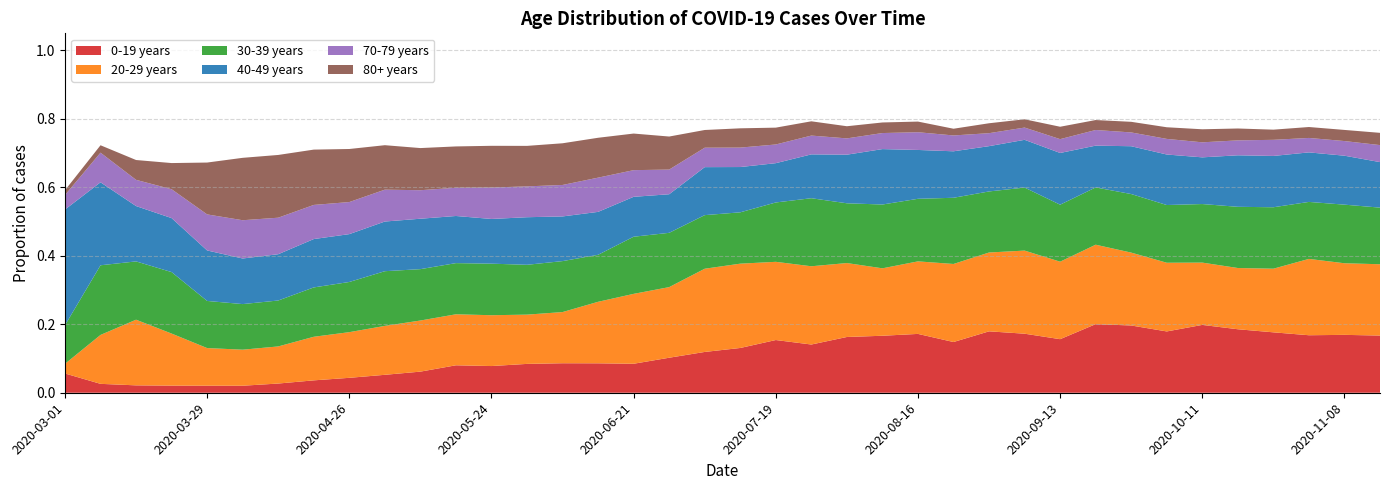

Reading left to right, what are all the values shown in this chart?

0-19 years: 2020-03-01=0.1	2020-03-08=0.0	2020-03-15=0.0	2020-03-22=0.0	2020-03-29=0.0	2020-04-05=0.0	2020-04-12=0.0	2020-04-19=0.0	2020-04-26=0.0	2020-05-03=0.1	2020-05-10=0.1	2020-05-17=0.1	2020-05-24=0.1	2020-05-31=0.1	2020-06-07=0.1	2020-06-14=0.1	2020-06-21=0.1	2020-06-28=0.1	2020-07-05=0.1	2020-07-12=0.1	2020-07-19=0.2	2020-07-26=0.1	2020-08-02=0.2	2020-08-09=0.2	2020-08-16=0.2	2020-08-23=0.1	2020-08-30=0.2	2020-09-06=0.2	2020-09-13=0.2	2020-09-20=0.2	2020-09-27=0.2	2020-10-04=0.2	2020-10-11=0.2	2020-10-18=0.2	2020-10-25=0.2	2020-11-01=0.2	2020-11-08=0.2	2020-11-15=0.2
20-29 years: 2020-03-01=0.0	2020-03-08=0.1	2020-03-15=0.2	2020-03-22=0.2	2020-03-29=0.1	2020-04-05=0.1	2020-04-12=0.1	2020-04-19=0.1	2020-04-26=0.1	2020-05-03=0.1	2020-05-10=0.1	2020-05-17=0.1	2020-05-24=0.1	2020-05-31=0.1	2020-06-07=0.1	2020-06-14=0.2	2020-06-21=0.2	2020-06-28=0.2	2020-07-05=0.2	2020-07-12=0.2	2020-07-19=0.2	2020-07-26=0.2	2020-08-02=0.2	2020-08-09=0.2	2020-08-16=0.2	2020-08-23=0.2	2020-08-30=0.2	2020-09-06=0.2	2020-09-13=0.2	2020-09-20=0.2	2020-09-27=0.2	2020-10-04=0.2	2020-10-11=0.2	2020-10-18=0.2	2020-10-25=0.2	2020-11-01=0.2	2020-11-08=0.2	2020-11-15=0.2
30-39 years: 2020-03-01=0.1	2020-03-08=0.2	2020-03-15=0.2	2020-03-22=0.2	2020-03-29=0.1	2020-04-05=0.1	2020-04-12=0.1	2020-04-19=0.1	2020-04-26=0.1	2020-05-03=0.2	2020-05-10=0.2	2020-05-17=0.1	2020-05-24=0.2	2020-05-31=0.1	2020-06-07=0.1	2020-06-14=0.1	2020-06-21=0.2	2020-06-28=0.2	2020-07-05=0.2	2020-07-12=0.1	2020-07-19=0.2	2020-07-26=0.2	2020-08-02=0.2	2020-08-09=0.2	2020-08-16=0.2	2020-08-23=0.2	2020-08-30=0.2	2020-09-06=0.2	2020-09-13=0.2	2020-09-20=0.2	2020-09-27=0.2	2020-10-04=0.2	2020-10-11=0.2	2020-10-18=0.2	2020-10-25=0.2	2020-11-01=0.2	2020-11-08=0.2	2020-11-15=0.2
40-49 years: 2020-03-01=0.3	2020-03-08=0.2	2020-03-15=0.2	2020-03-22=0.2	2020-03-29=0.1	2020-04-05=0.1	2020-04-12=0.1	2020-04-19=0.1	2020-04-26=0.1	2020-05-03=0.1	2020-05-10=0.1	2020-05-17=0.1	2020-05-24=0.1	2020-05-31=0.1	2020-06-07=0.1	2020-06-14=0.1	2020-06-21=0.1	2020-06-28=0.1	2020-07-05=0.1	2020-07-12=0.1	2020-07-19=0.1	2020-07-26=0.1	2020-08-02=0.1	2020-08-09=0.2	2020-08-16=0.1	2020-08-23=0.1	2020-08-30=0.1	2020-09-06=0.1	2020-09-13=0.2	2020-09-20=0.1	2020-09-27=0.1	2020-10-04=0.1	2020-10-11=0.1	2020-10-18=0.2	2020-10-25=0.1	2020-11-01=0.1	2020-11-08=0.1	2020-11-15=0.1
70-79 years: 2020-03-01=0.0	2020-03-08=0.1	2020-03-15=0.1	2020-03-22=0.1	2020-03-29=0.1	2020-04-05=0.1	2020-04-12=0.1	2020-04-19=0.1	2020-04-26=0.1	2020-05-03=0.1	2020-05-10=0.1	2020-05-17=0.1	2020-05-24=0.1	2020-05-31=0.1	2020-06-07=0.1	2020-06-14=0.1	2020-06-21=0.1	2020-06-28=0.1	2020-07-05=0.1	2020-07-12=0.1	2020-07-19=0.1	2020-07-26=0.1	2020-08-02=0.0	2020-08-09=0.0	2020-08-16=0.1	2020-08-23=0.0	2020-08-30=0.0	2020-09-06=0.0	2020-09-13=0.0	2020-09-20=0.0	2020-09-27=0.0	2020-10-04=0.0	2020-10-11=0.0	2020-10-18=0.0	2020-10-25=0.0	2020-11-01=0.0	2020-11-08=0.0	2020-11-15=0.0
80+ years: 2020-03-01=0.0	2020-03-08=0.0	2020-03-15=0.1	2020-03-22=0.1	2020-03-29=0.2	2020-04-05=0.2	2020-04-12=0.2	2020-04-19=0.2	2020-04-26=0.2	2020-05-03=0.1	2020-05-10=0.1	2020-05-17=0.1	2020-05-24=0.1	2020-05-31=0.1	2020-06-07=0.1	2020-06-14=0.1	2020-06-21=0.1	2020-06-28=0.1	2020-07-05=0.1	2020-07-12=0.1	2020-07-19=0.0	2020-07-26=0.0	2020-08-02=0.0	2020-08-09=0.0	2020-08-16=0.0	2020-08-23=0.0	2020-08-30=0.0	2020-09-06=0.0	2020-09-13=0.0	2020-09-20=0.0	2020-09-27=0.0	2020-10-04=0.0	2020-10-11=0.0	2020-10-18=0.0	2020-10-25=0.0	2020-11-01=0.0	2020-11-08=0.0	2020-11-15=0.0